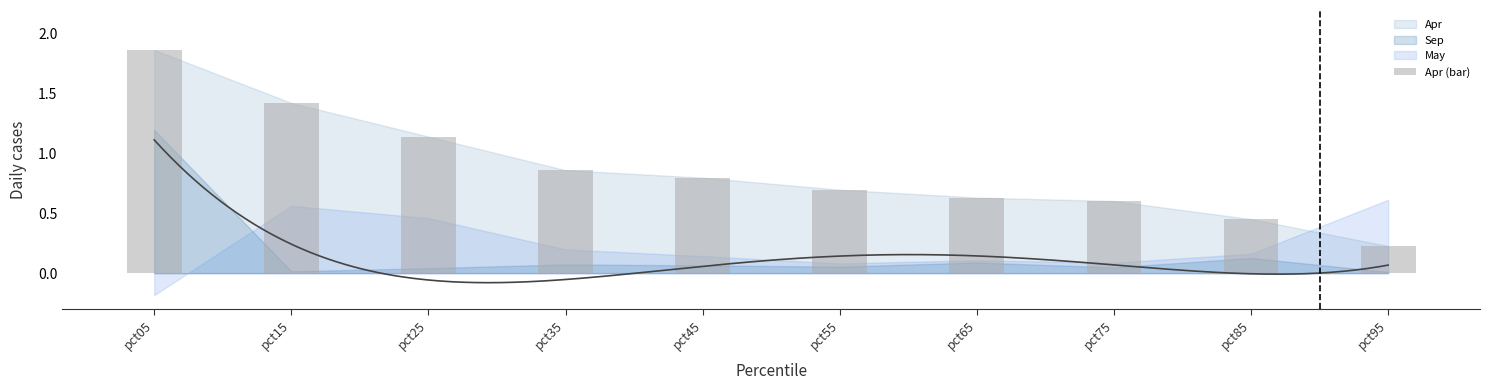

Does the chart contain stacked bars?

No